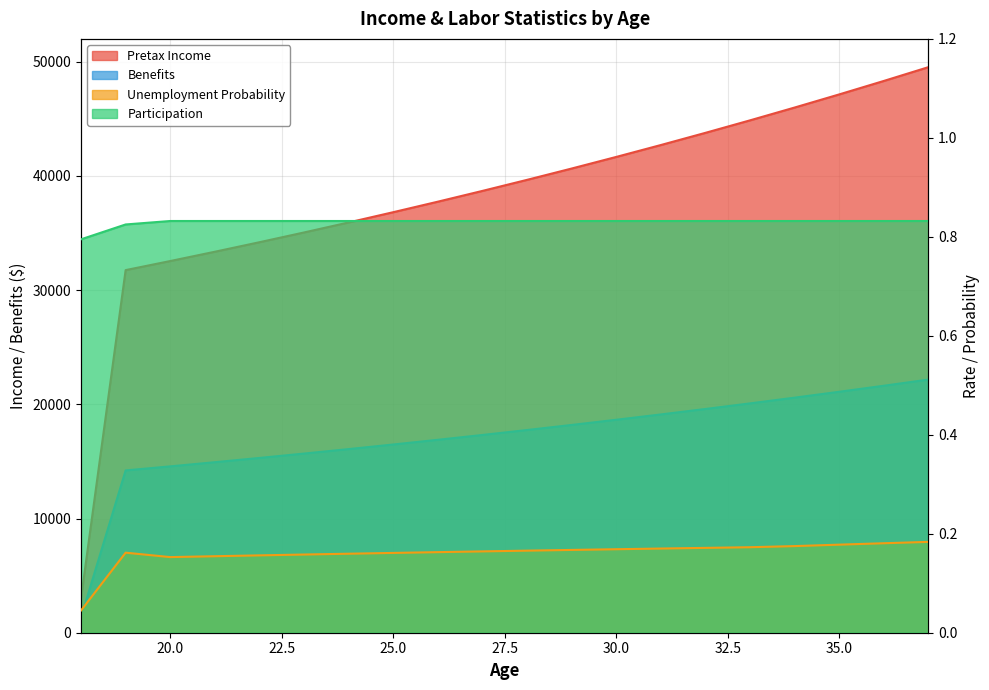

At which label is Benefits closest to 11762?

19